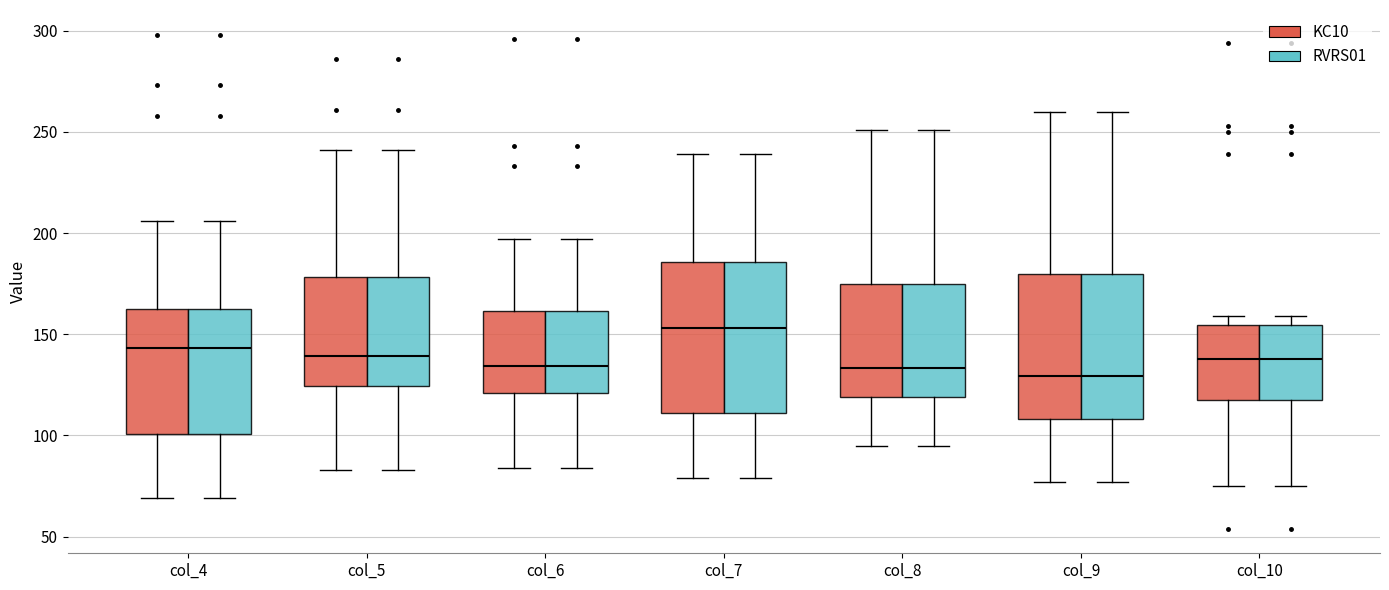

Where does the median line of the box for col_8 (RVRS01) sit on the y-axis? The values are not printed on the chart, so give them approximately, as read against the axis.

135